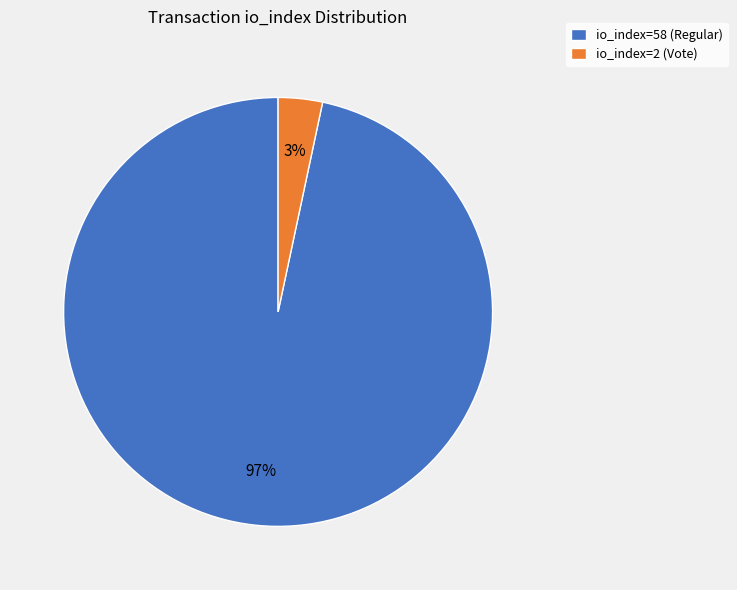

Do io_index=58 (Regular) and io_index=2 (Vote) together represent more than half of the pie?

Yes